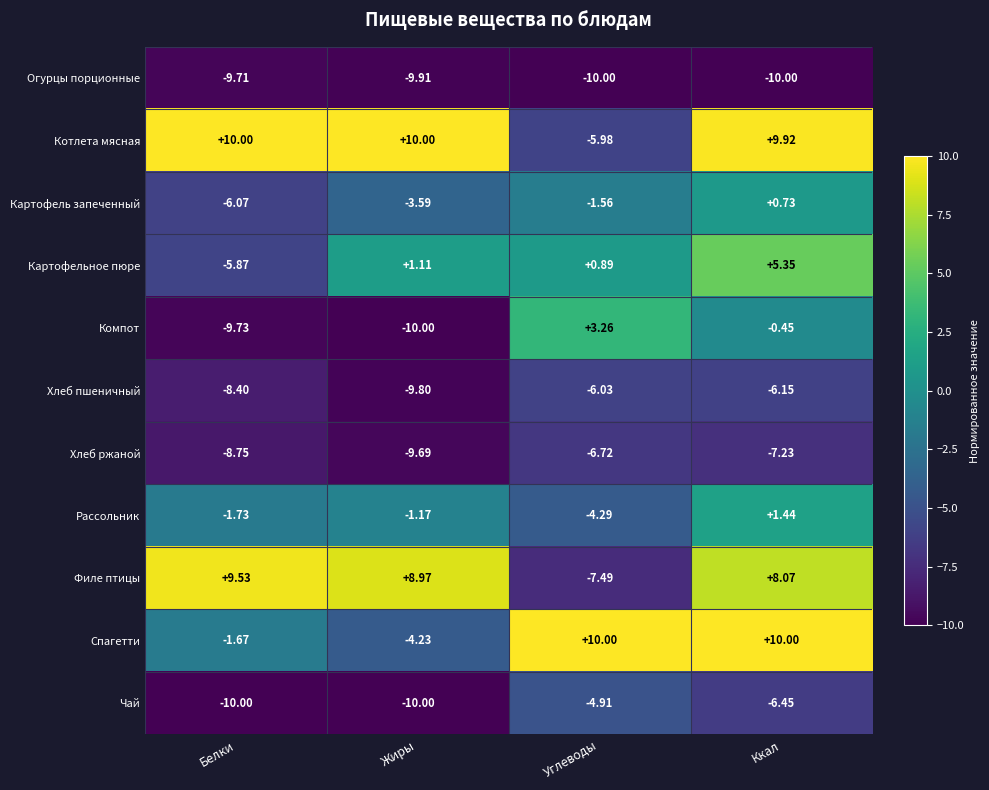

Between Белки and Углеводы, which series saw the biggest shift?

Филе птицы